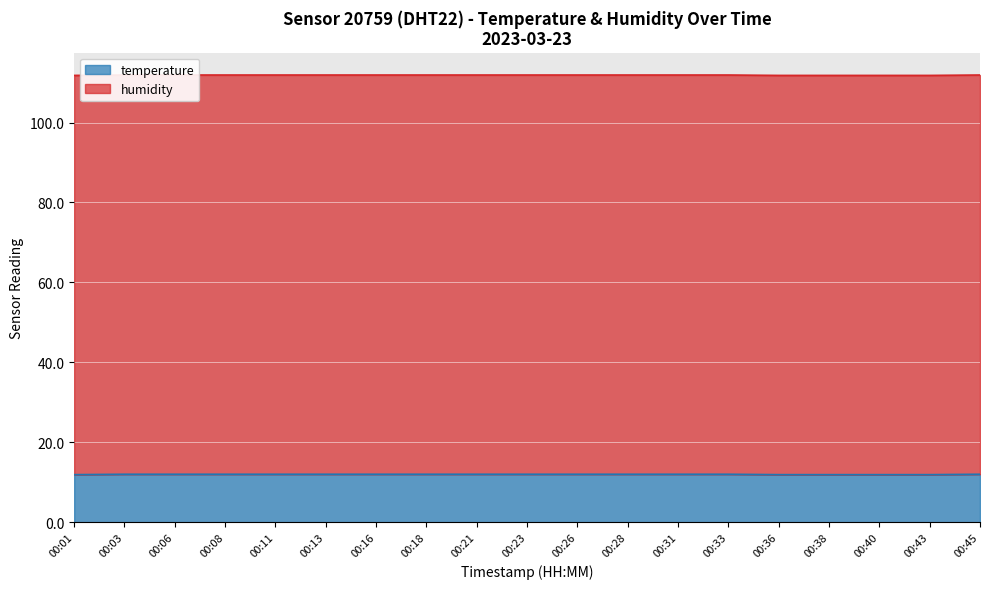

Is it true that temperature equals 16.8 at 00:40?

False